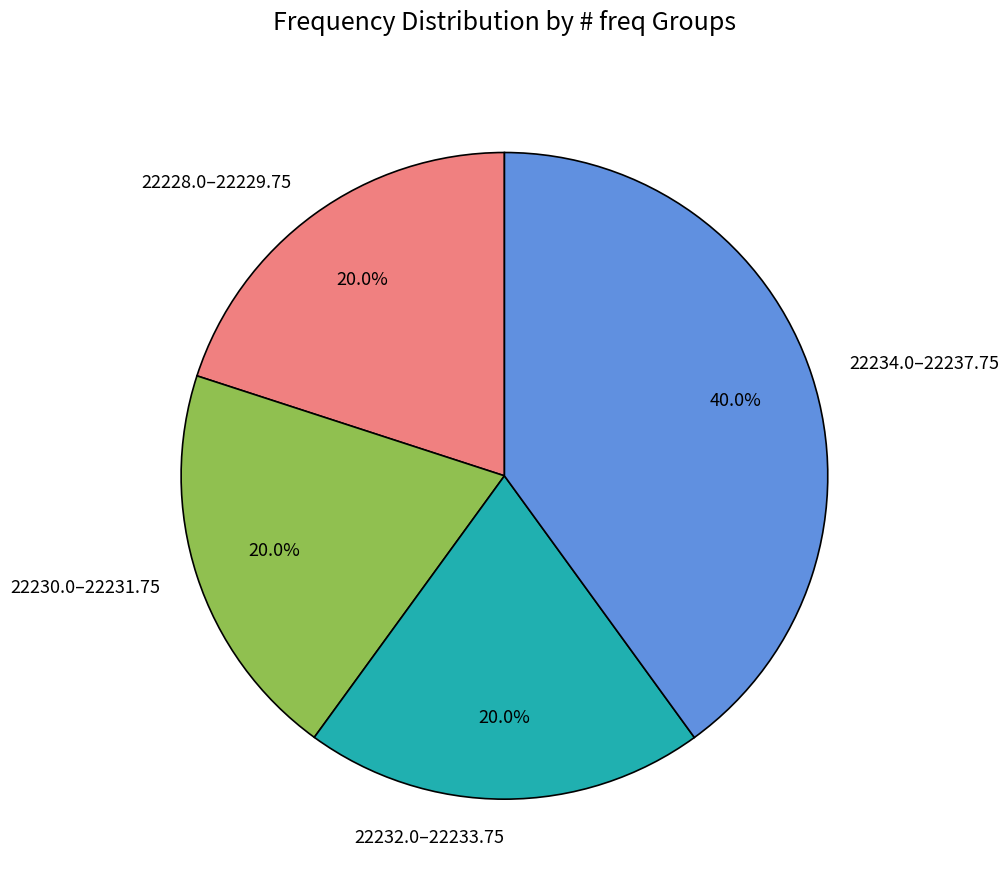

Which category has the biggest portion of the pie?

22234.0–22237.75